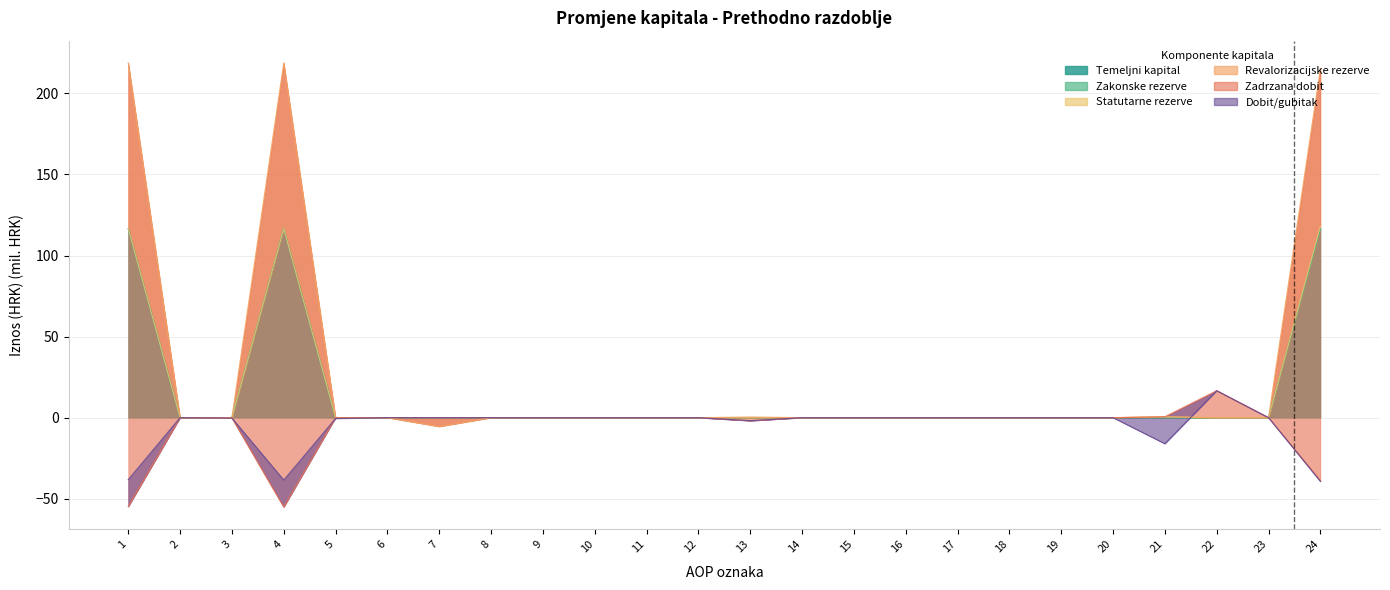

Rank the categories by Temeljni kapital value from highest to lowest.

1, 4, 24, 2, 3, 5, 6, 7, 8, 9, 10, 11, 12, 13, 14, 15, 16, 17, 18, 19, 20, 21, 22, 23